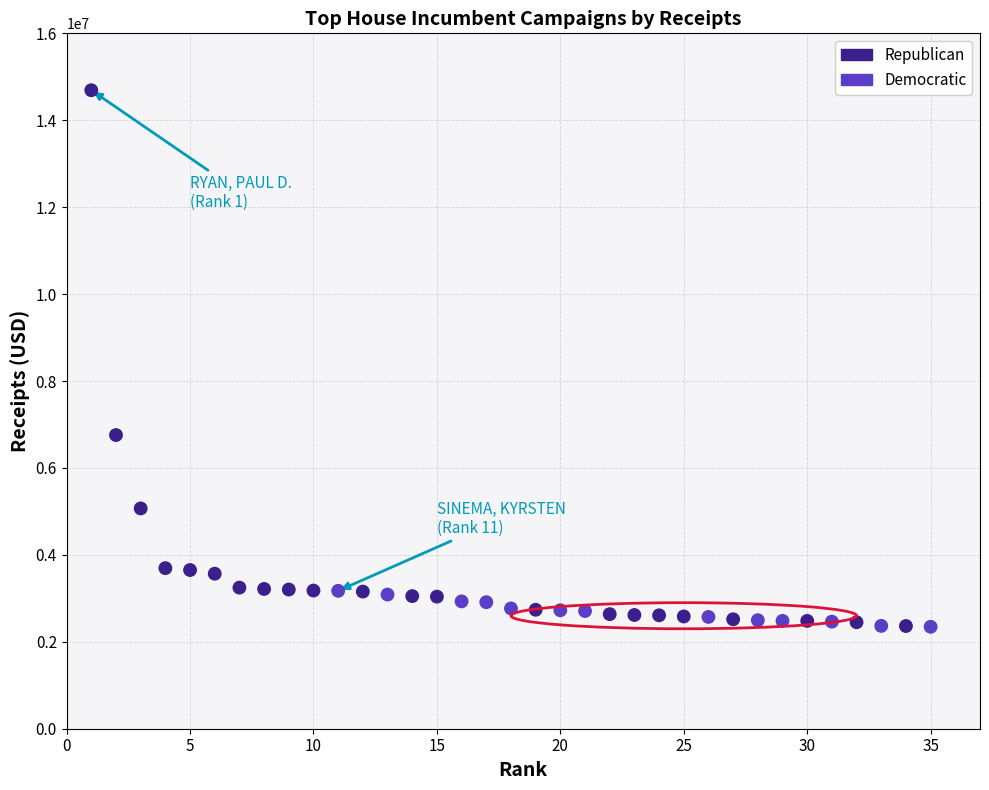

What is the range of Y values (max minus min)?

12344908.9